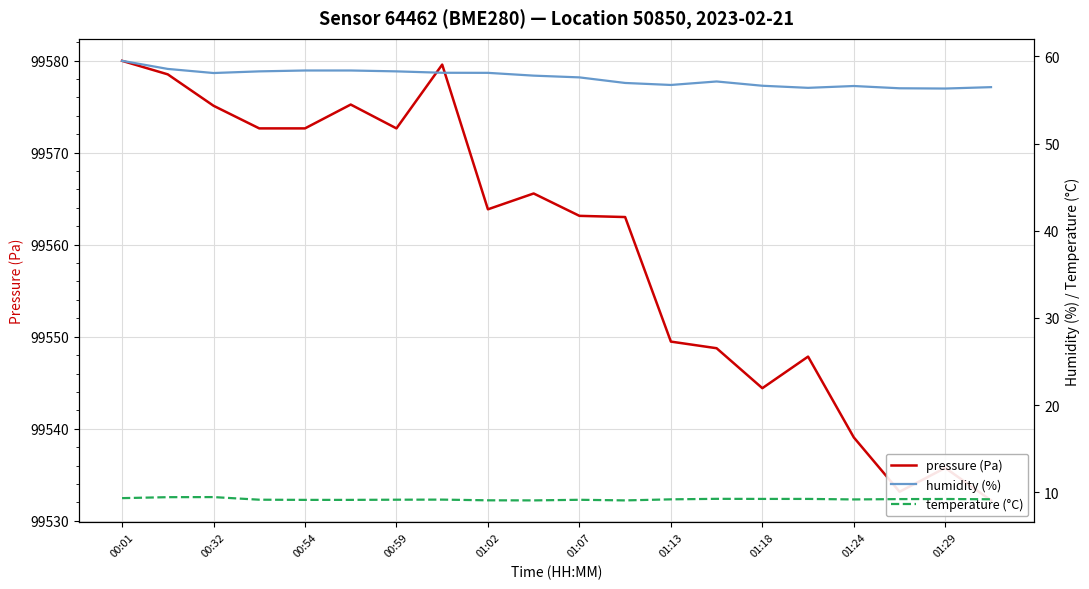

How many data points in humidity (%) are less than 57?

8